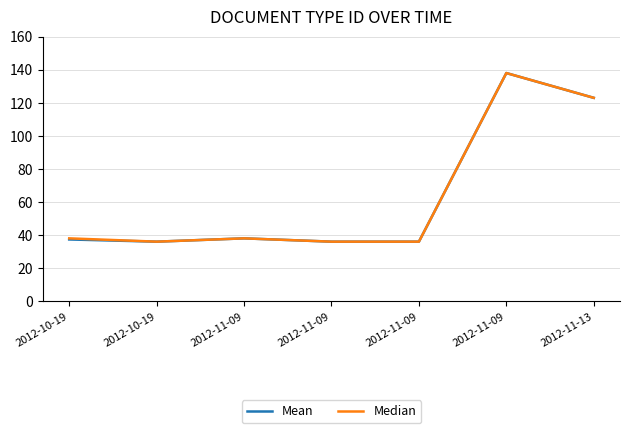

True or false: Mean and Median cross at least once.

False